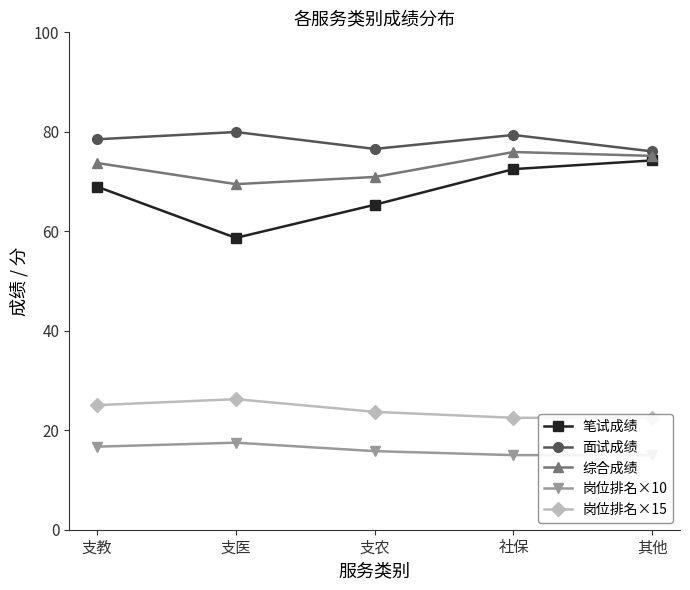

What is the spread (max minus min) of values at 其他?

61.1